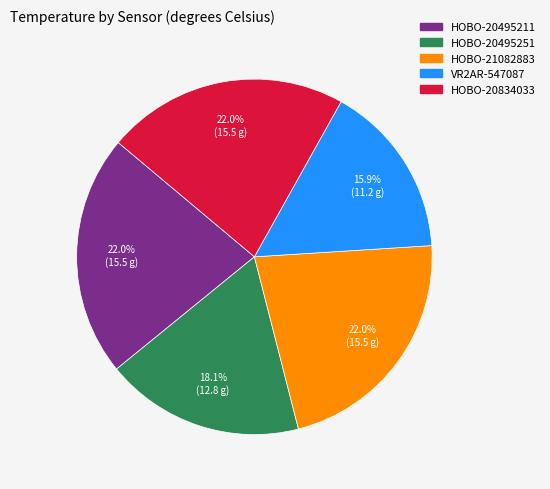

What is the smallest slice in the pie chart?

VR2AR-547087